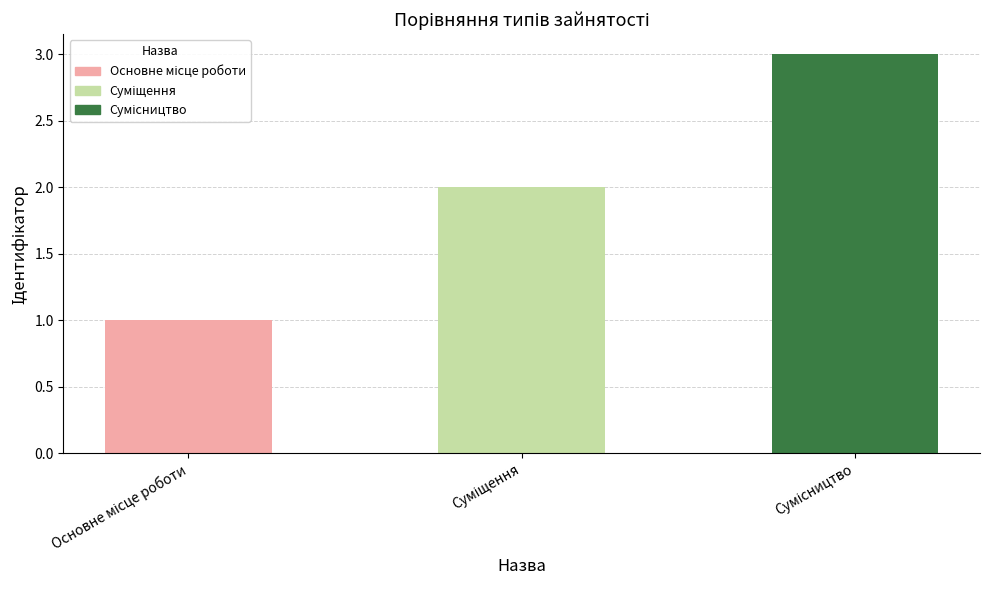

What is the greatest value displayed?

3